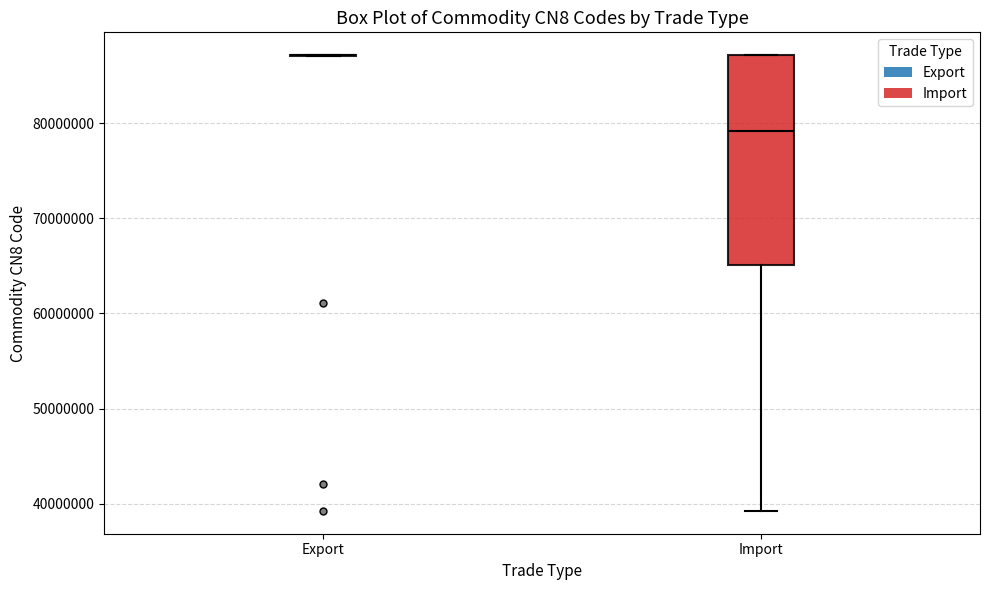

Comparing the boxes themselves (not the whiskers), which one is the tallest?

Import